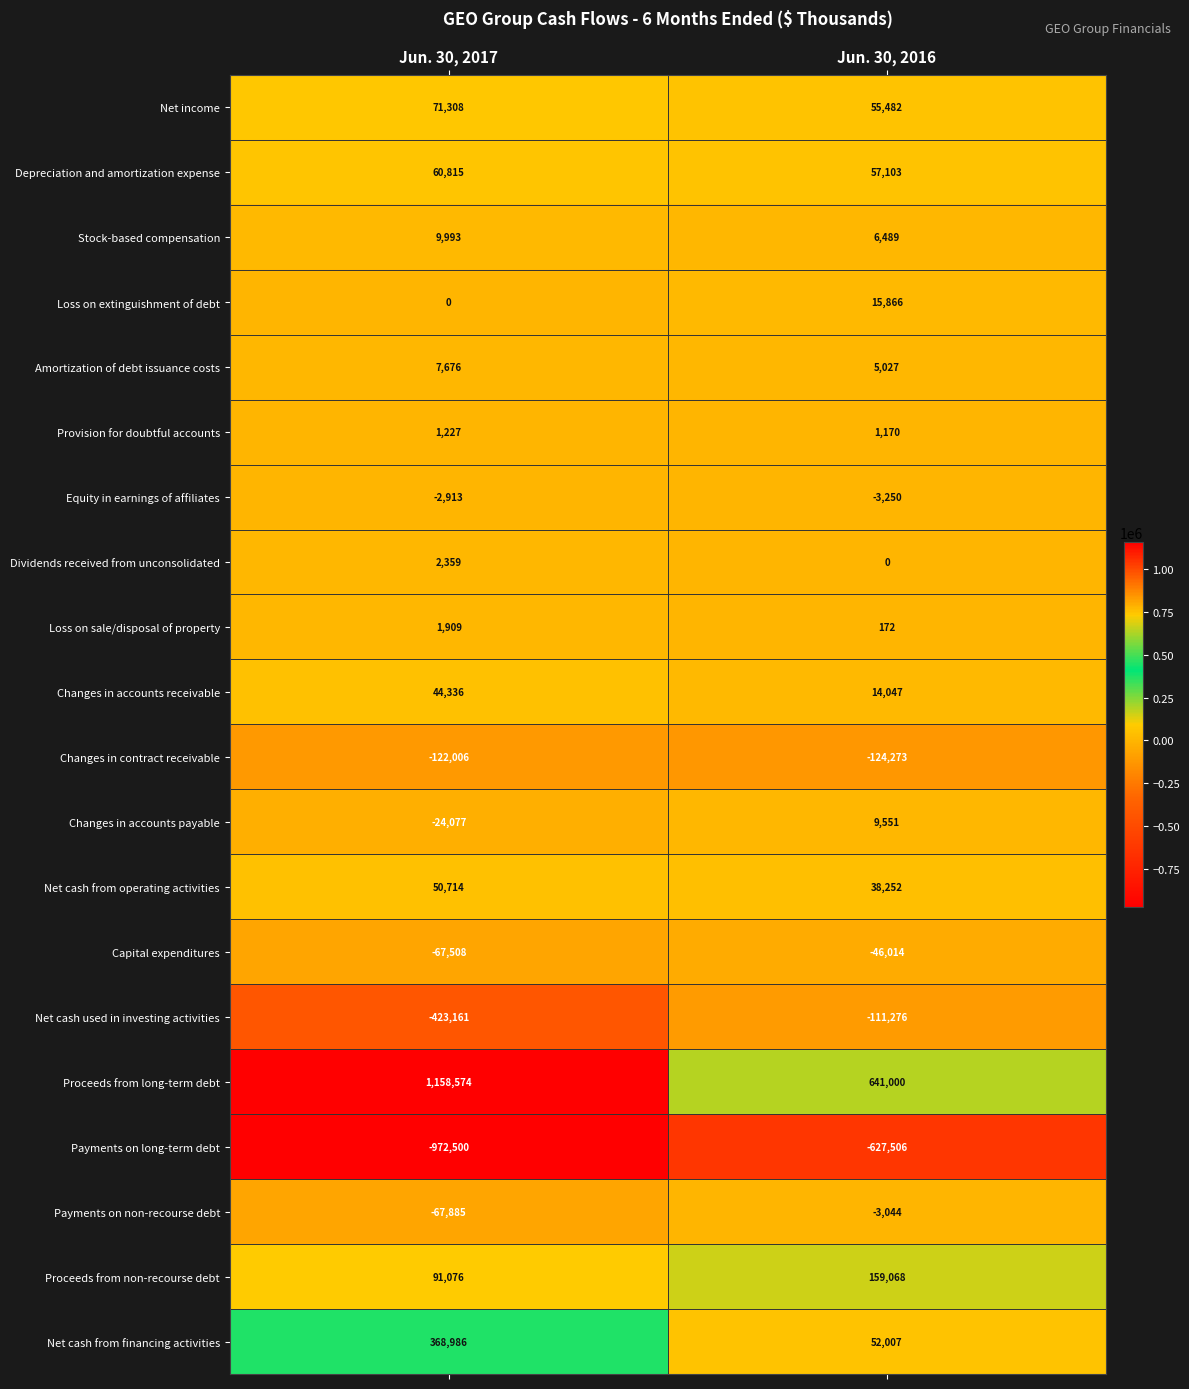

What is the difference between the highest and lowest values at Jun. 30, 2017?

2131074